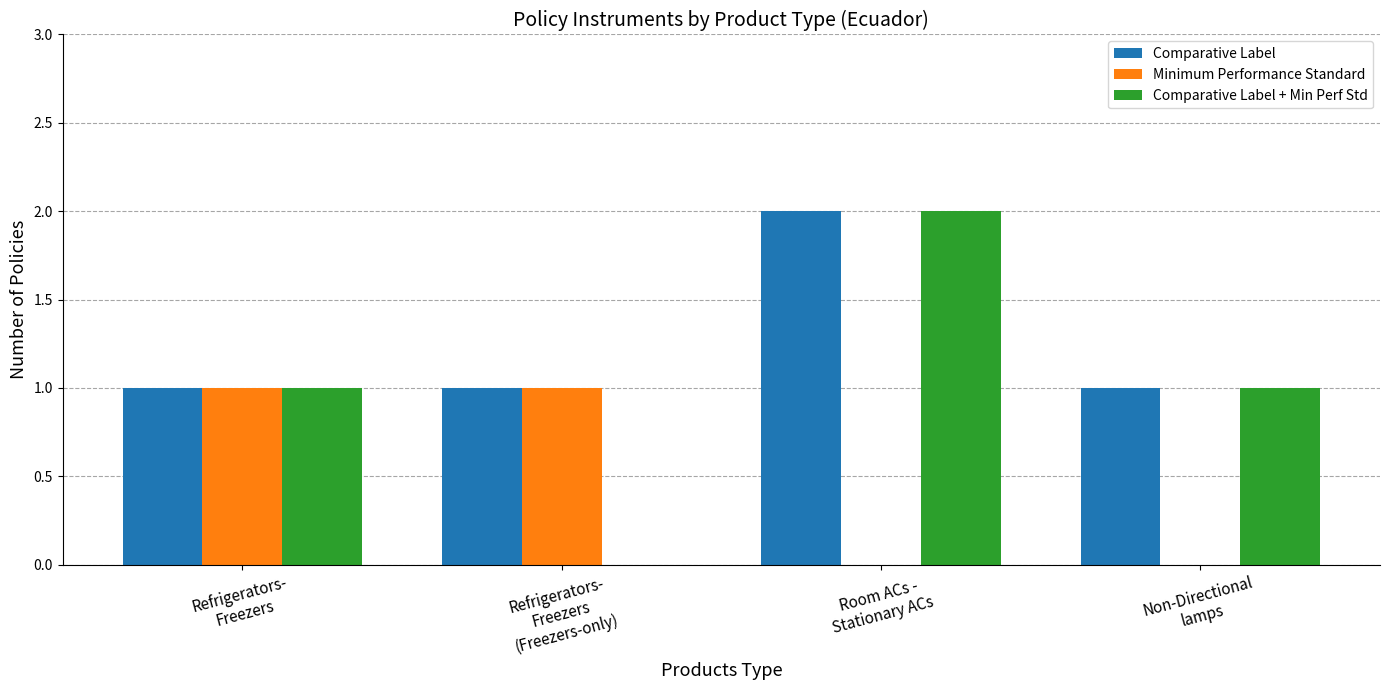

What is the maximum value shown in the chart?

2